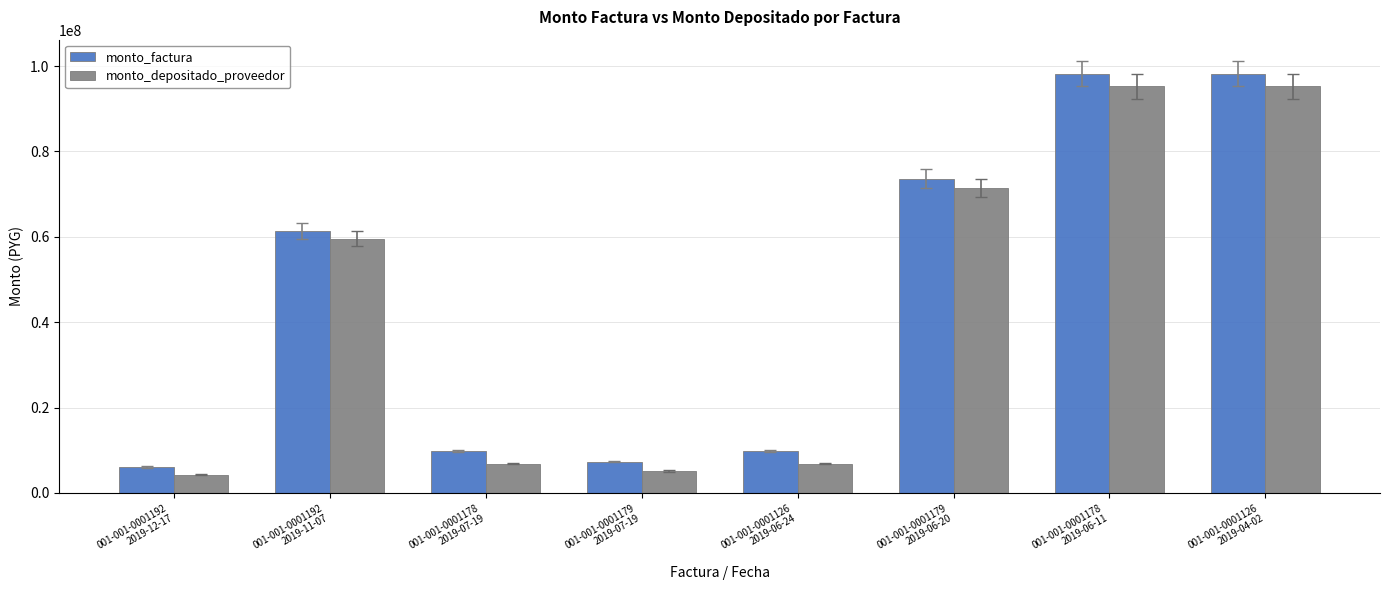

Rank the series by their maximum value, from lowest to highest.

monto_depositado_proveedor, monto_factura